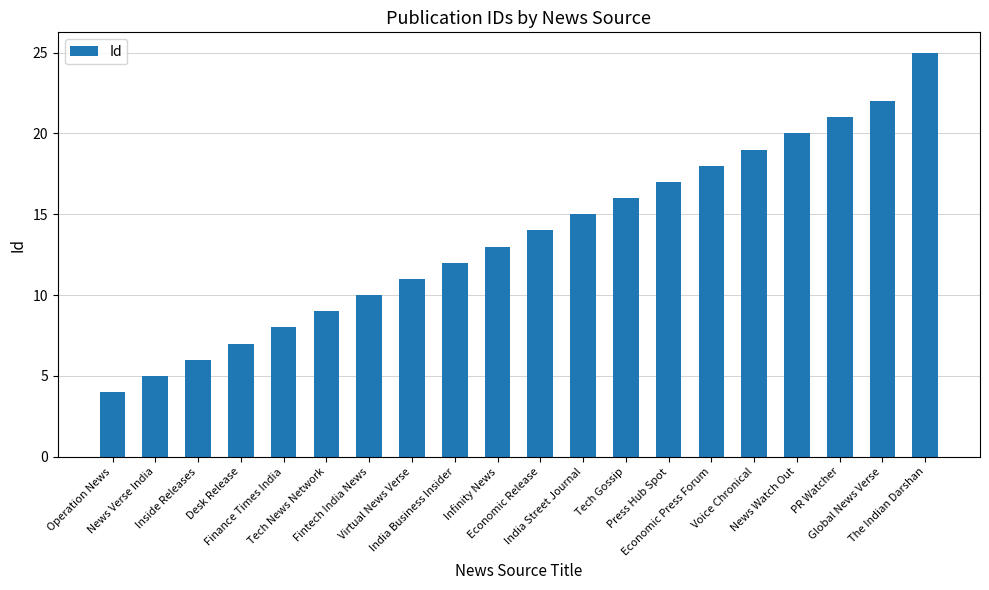

Rank the categories by value from lowest to highest.

Operation News, News Verse India, Inside Releases, Desk Release, Finance Times India, Tech News Network, Fintech India News, Virtual News Verse, India Business Insider, Infinity News, Economic Release, India Street Journal, Tech Gossip, Press Hub Spot, Economic Press Forum, Voice Chronical, News Watch Out, PR Watcher, Global News Verse, The Indian Darshan